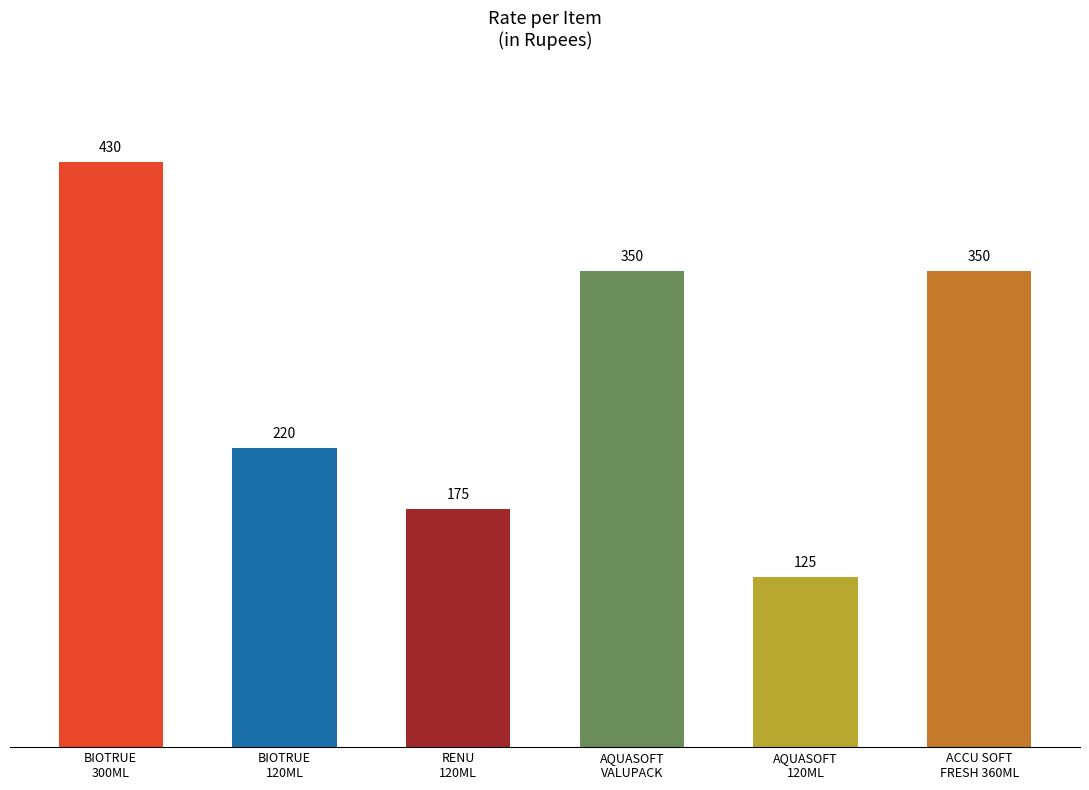

How many categories are shown in the chart?

6